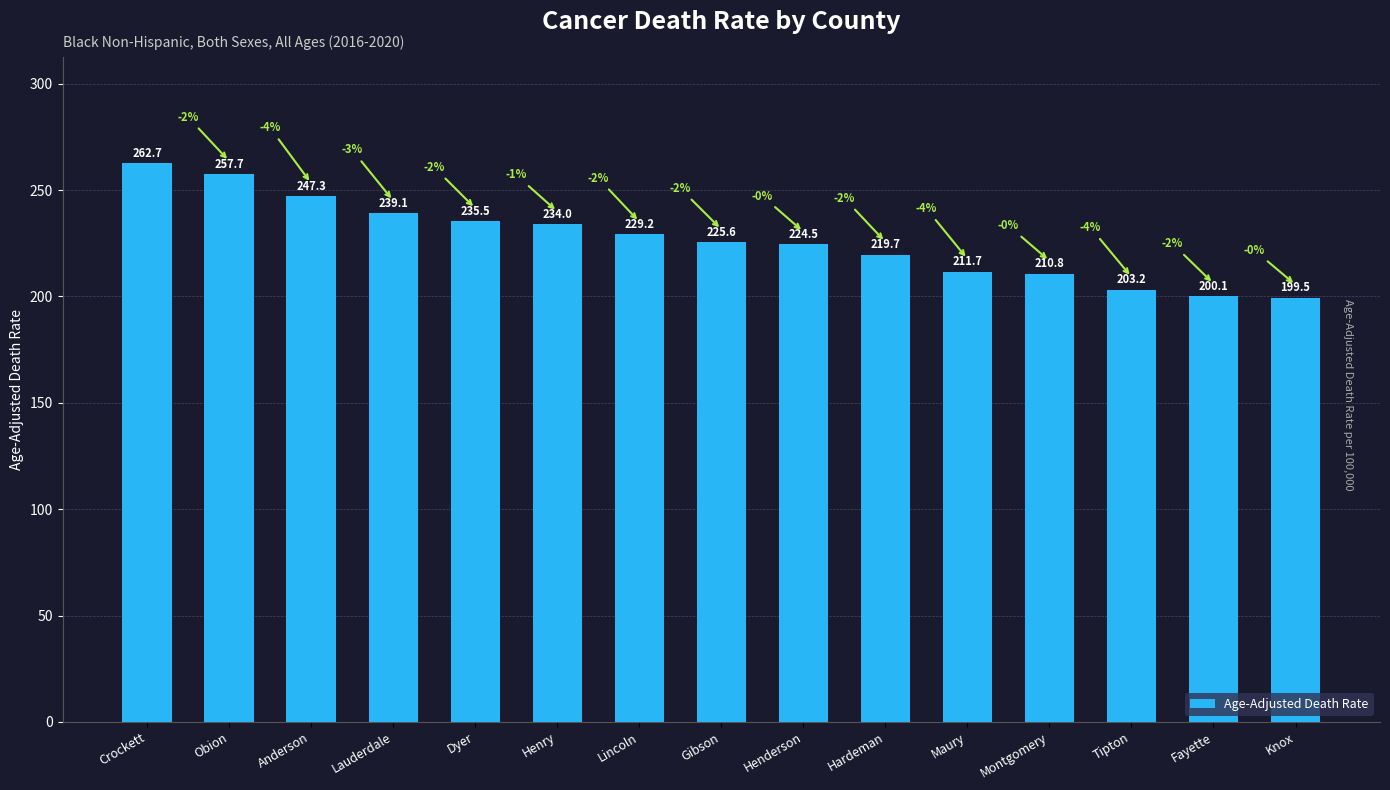

How many data points does each series have?

15